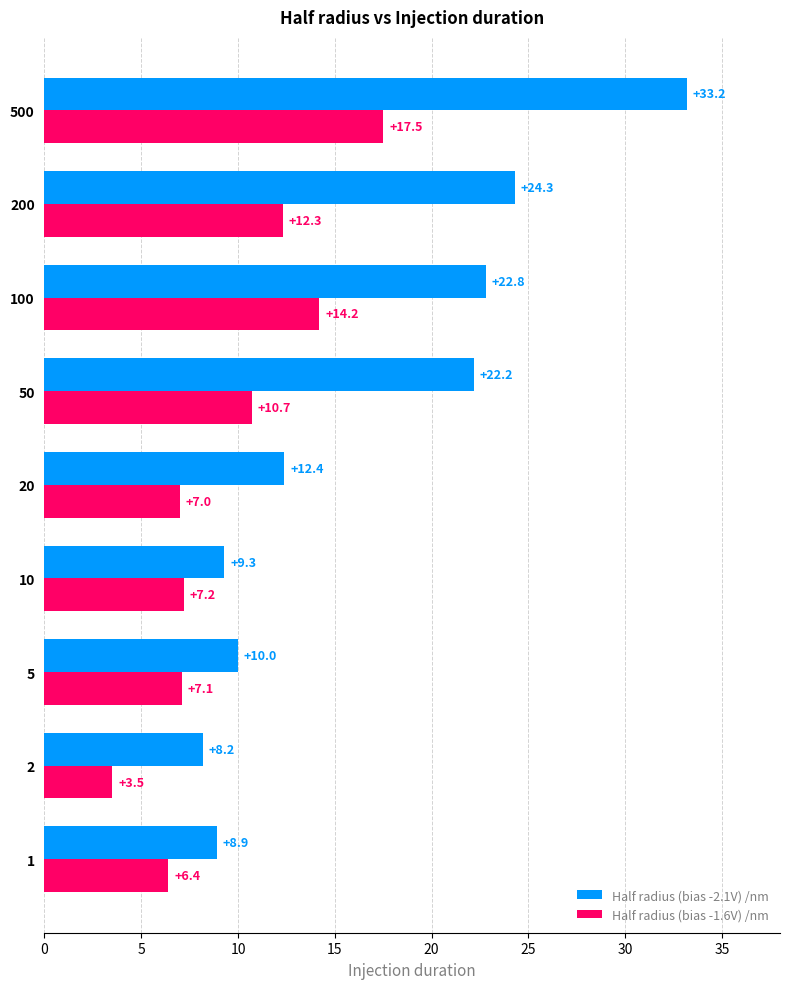

What is the maximum value for Half radius (bias -1.6V) /nm?

17.5